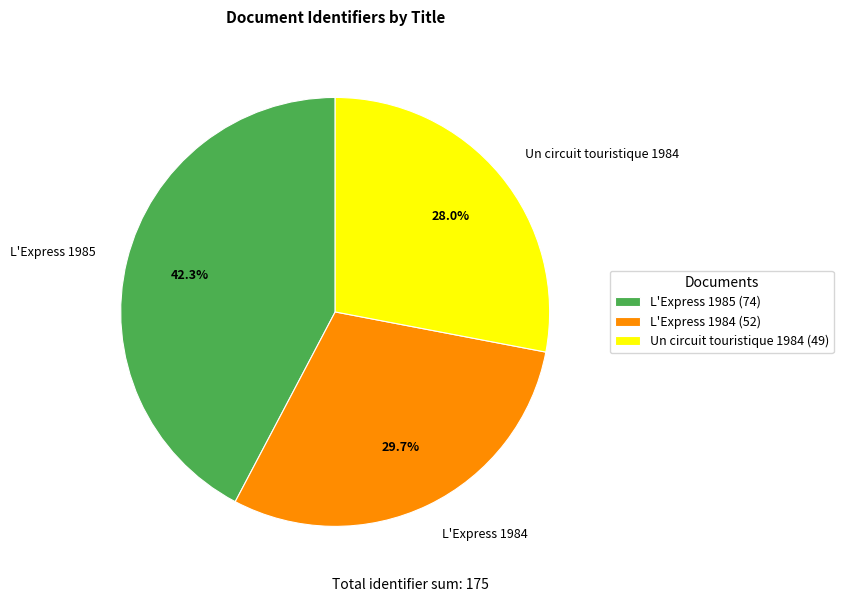

To the nearest percent, what percentage of the pie is L'Express 1985?

42%